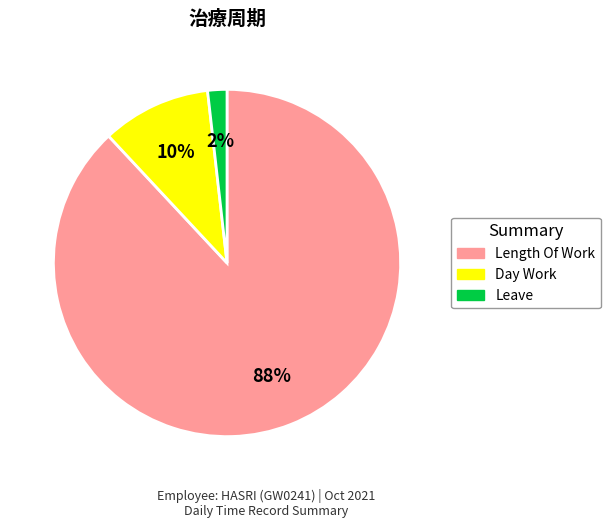

Is there a majority slice in this chart?

Yes